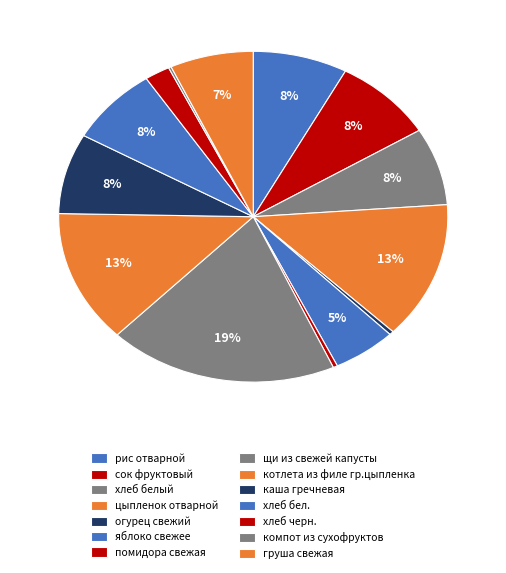

What is the largest slice in the pie chart?

щи из свежей капусты